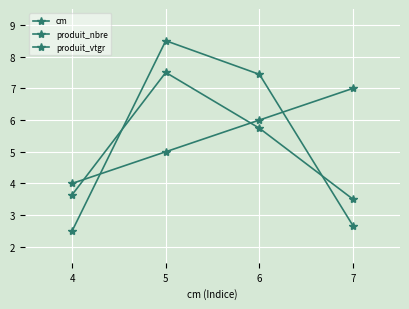

At which label does produit_vtgr first exceed 7?

5